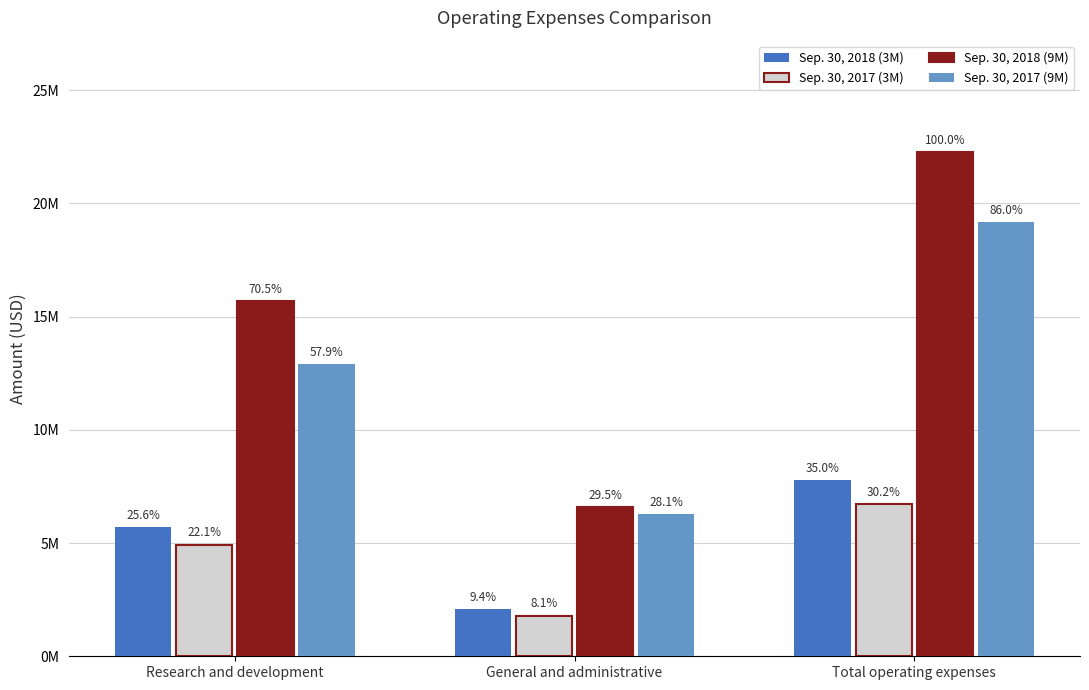

Does the chart contain any negative values?

No